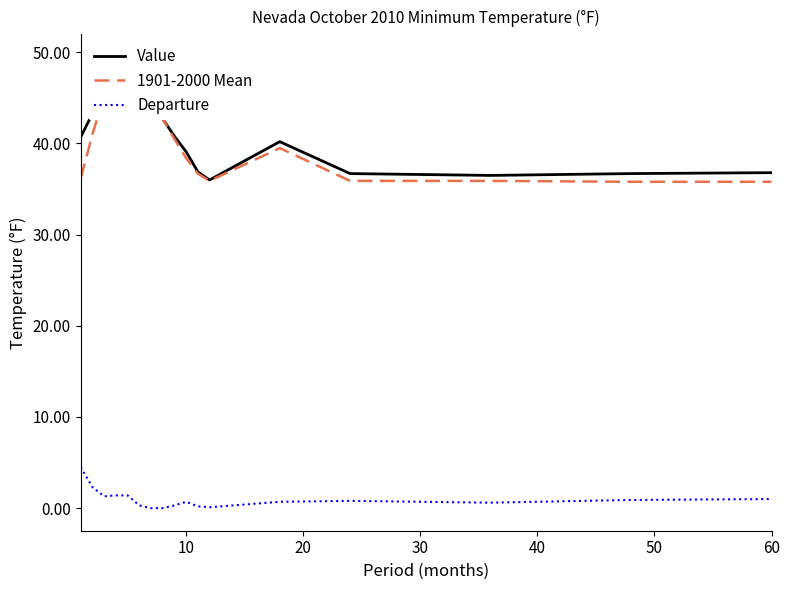

In Departure, how many points are lower than both neighbors (excluding endpoints)?

3